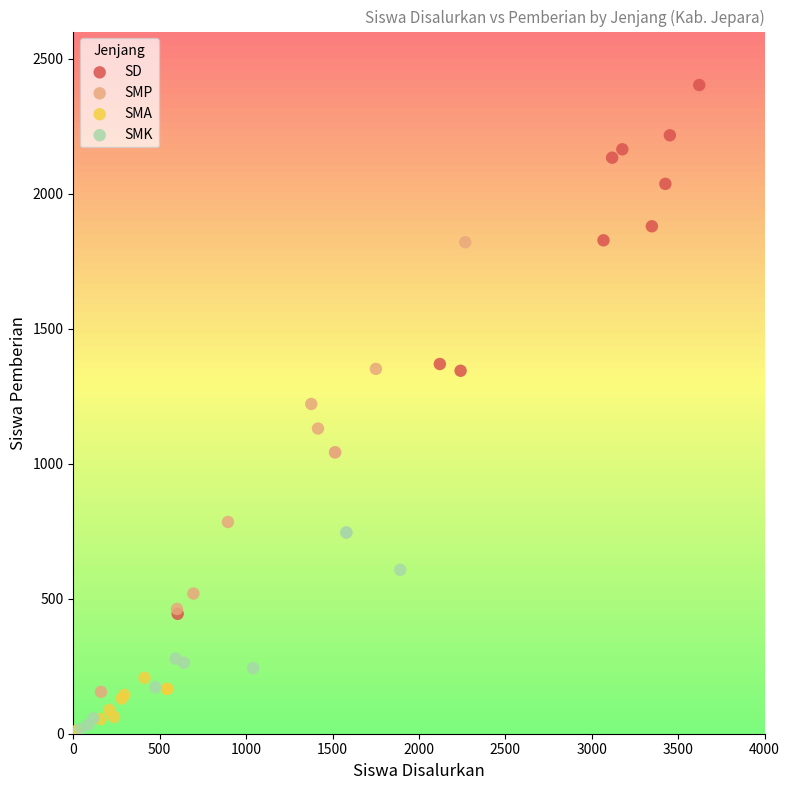

Which series reaches the maximum Y coordinate?

SD